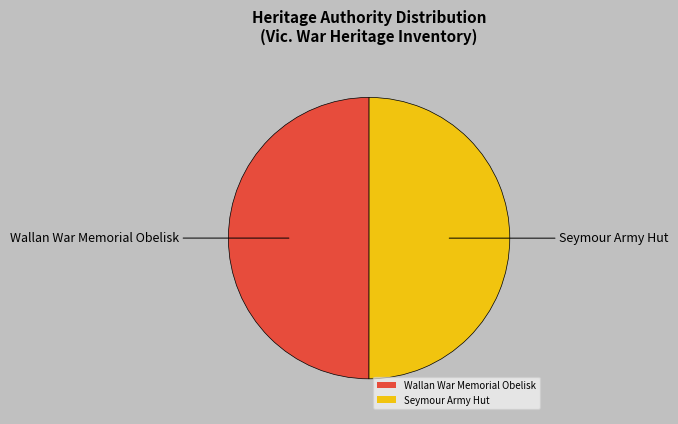

Is it true that Wallan War Memorial Obelisk is 62% of the pie?

False